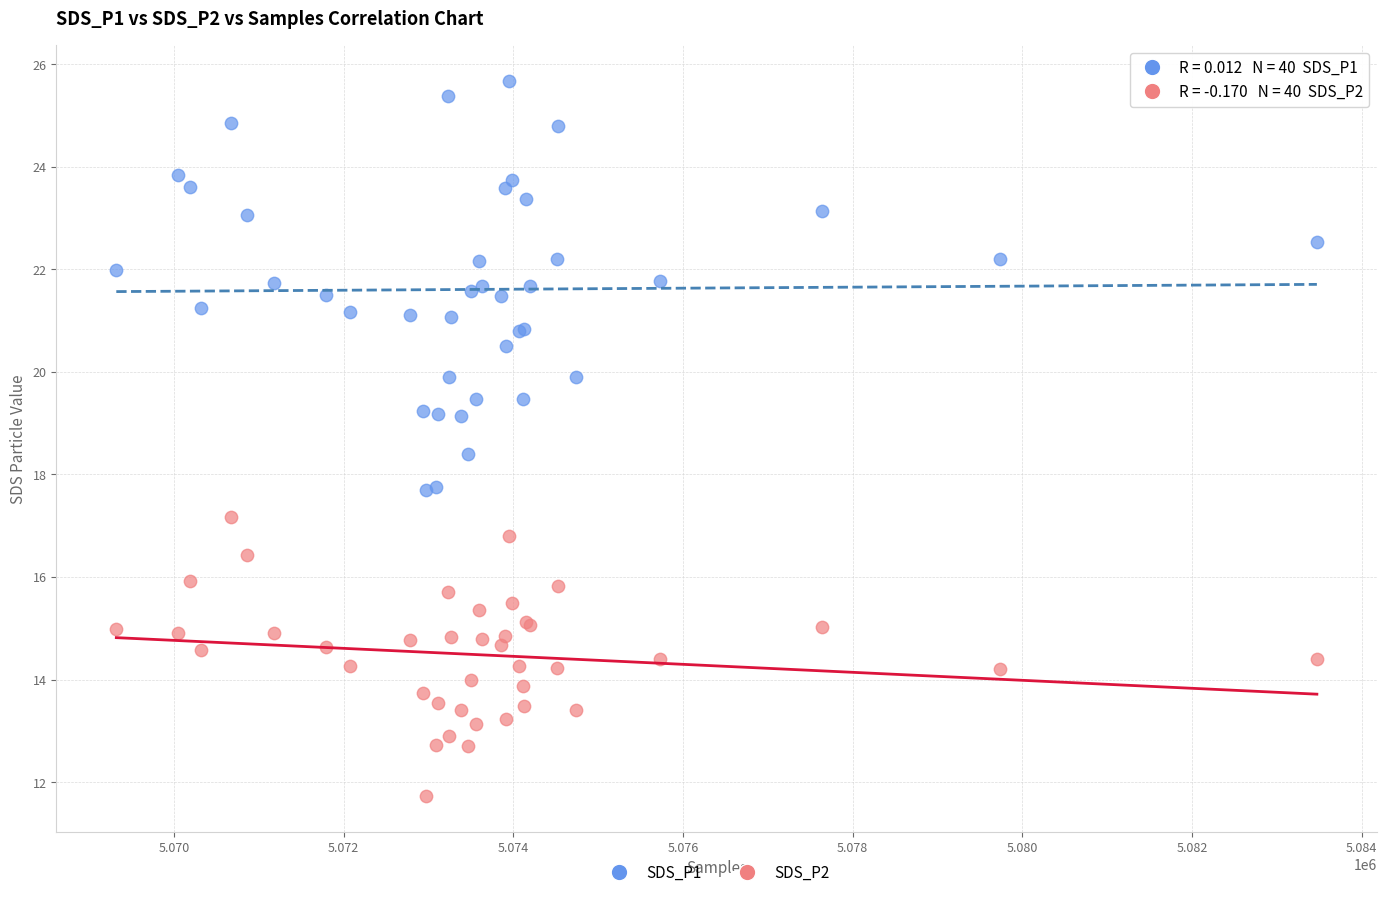

What are all the series names shown in the legend?

SDS_P1, SDS_P2